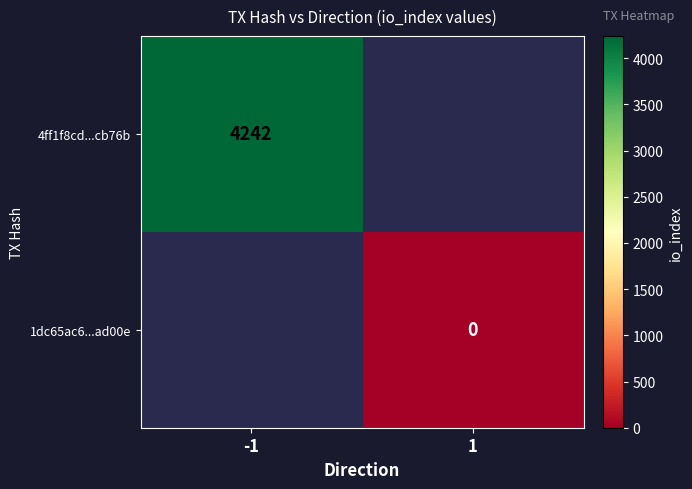

At how many categories does at least one series exceed 2196?

1